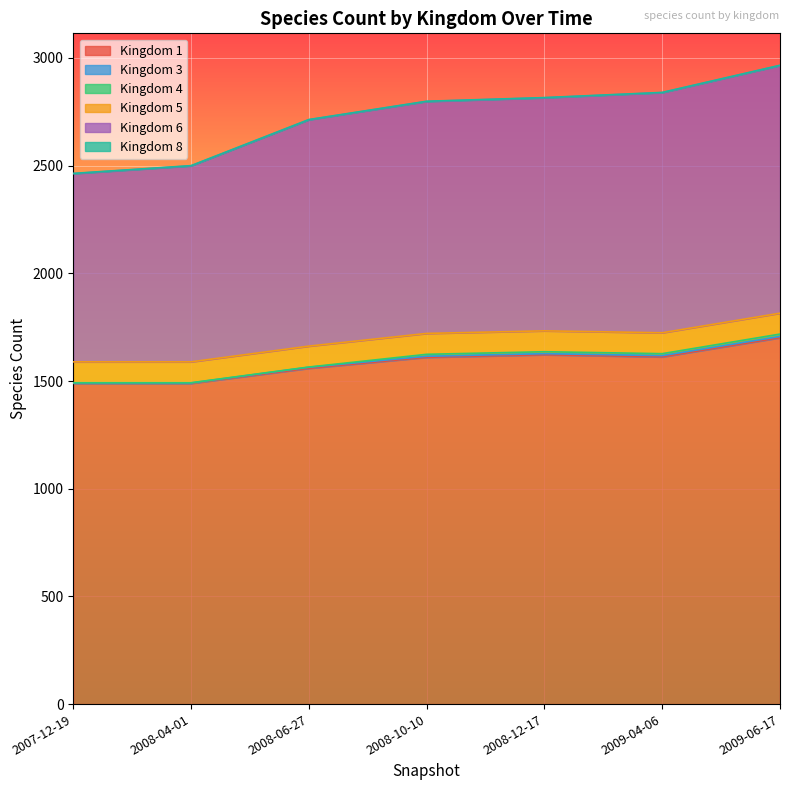

Where is 5 nearest to the value 97?

2007-12-19